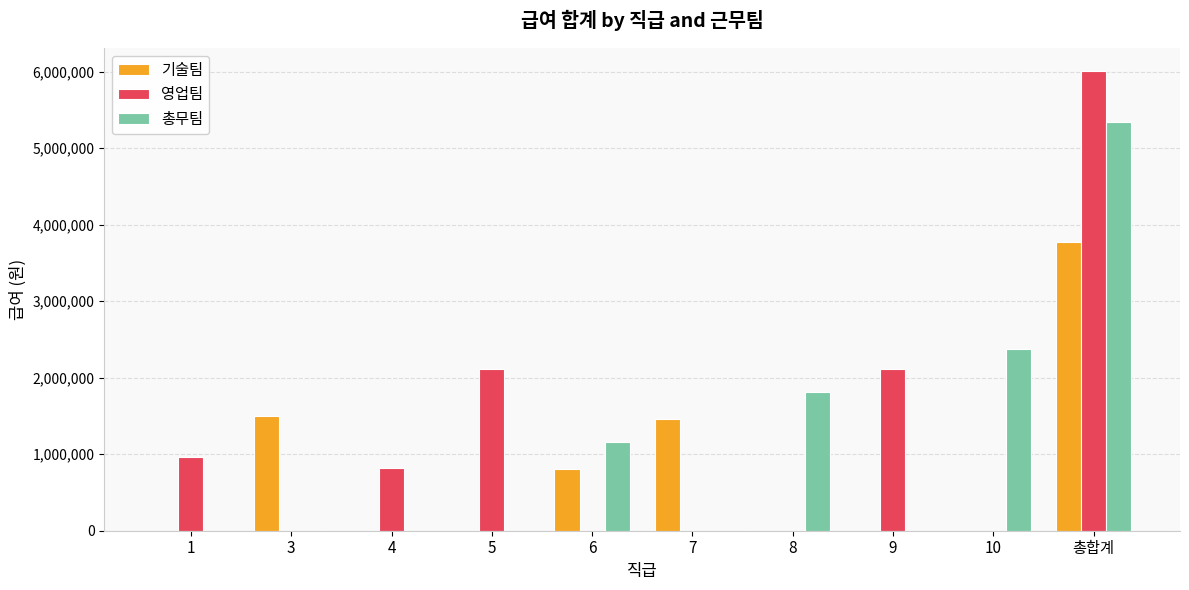

What are all the series names shown in the legend?

기술팀, 영업팀, 총무팀